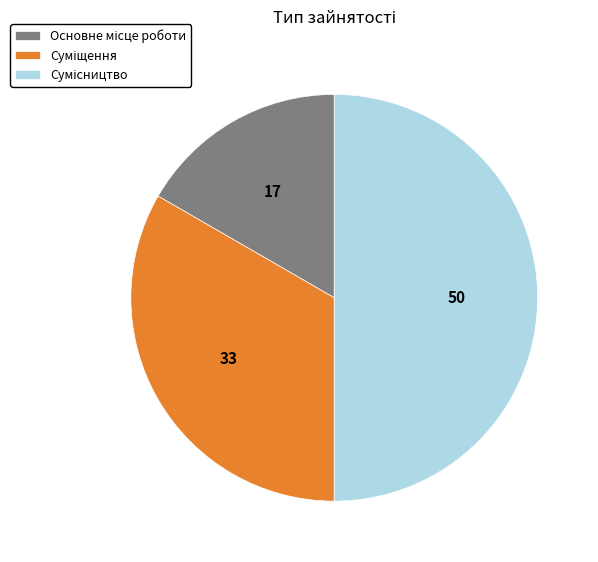

What portion of the pie excludes Сумісництво?

50.0%